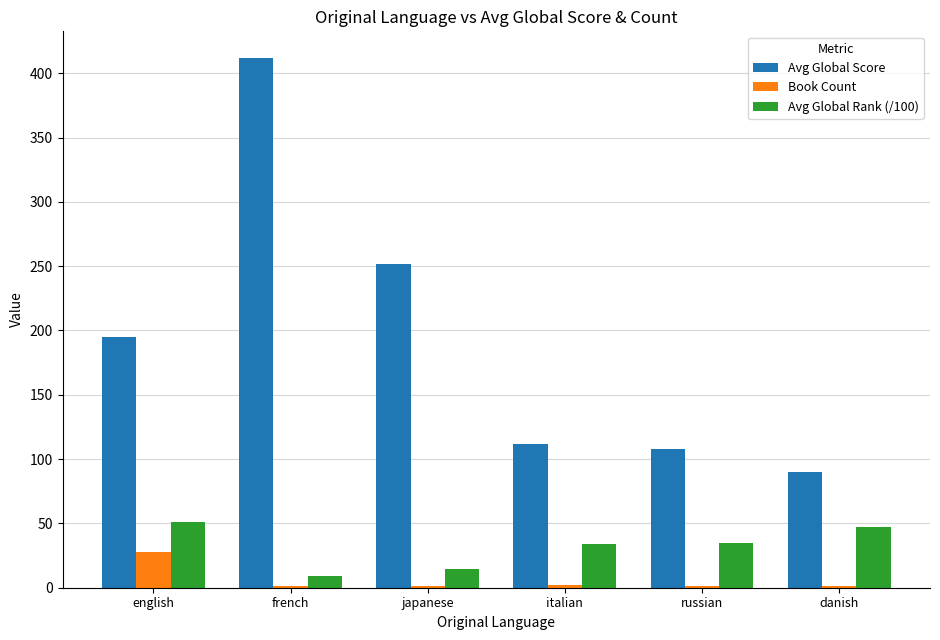

Between english and russian, which series saw the biggest shift?

Avg Global Score